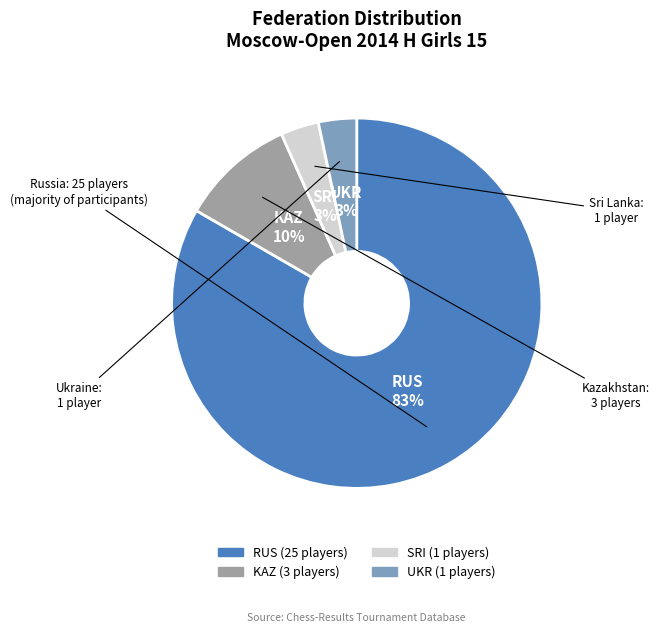

Combined, do KAZ and RUS account for over 50%?

Yes